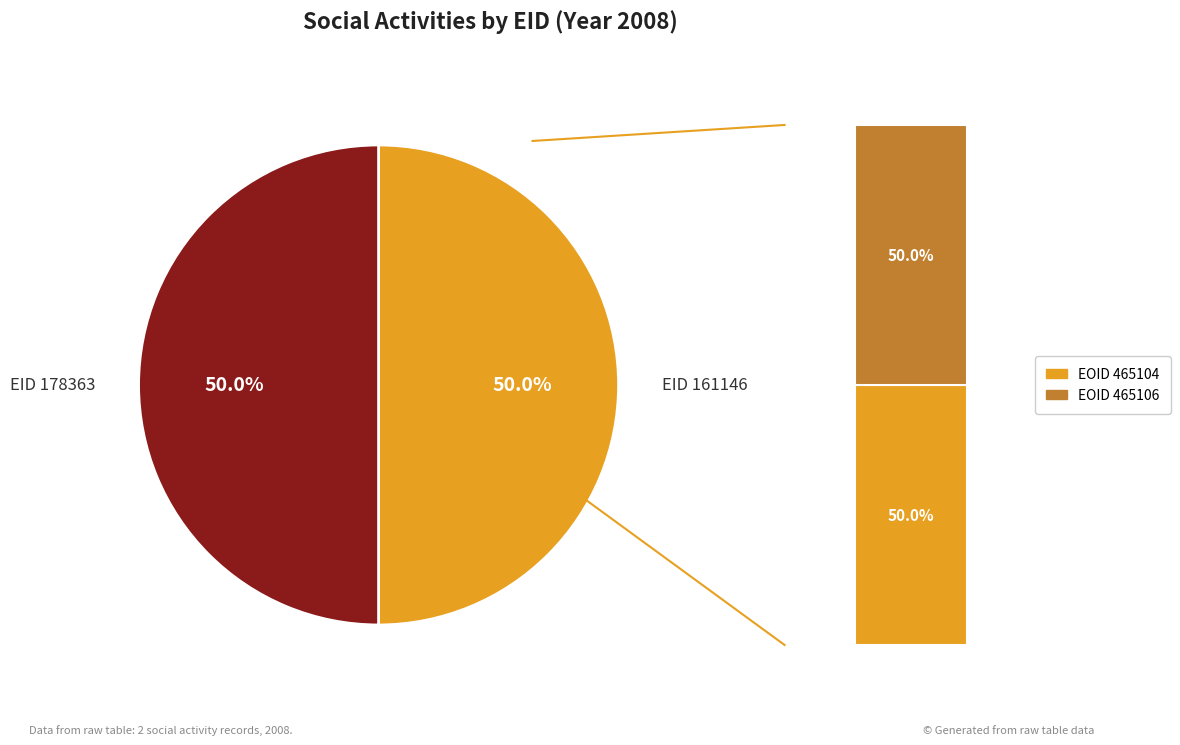

To the nearest percent, what portion does 178363 represent?

50%